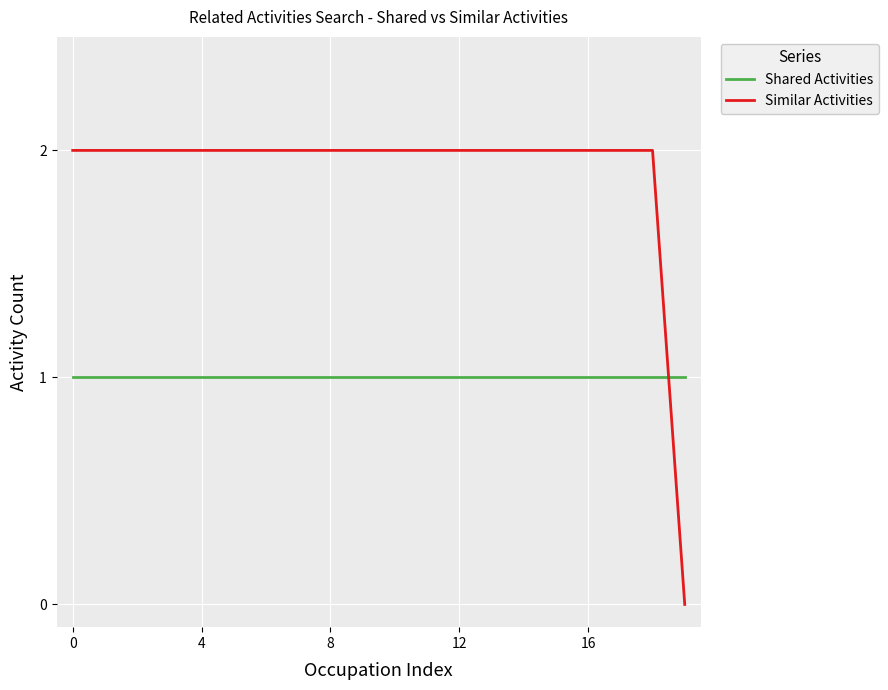

Which series has the largest total across all categories?

Similar Activities